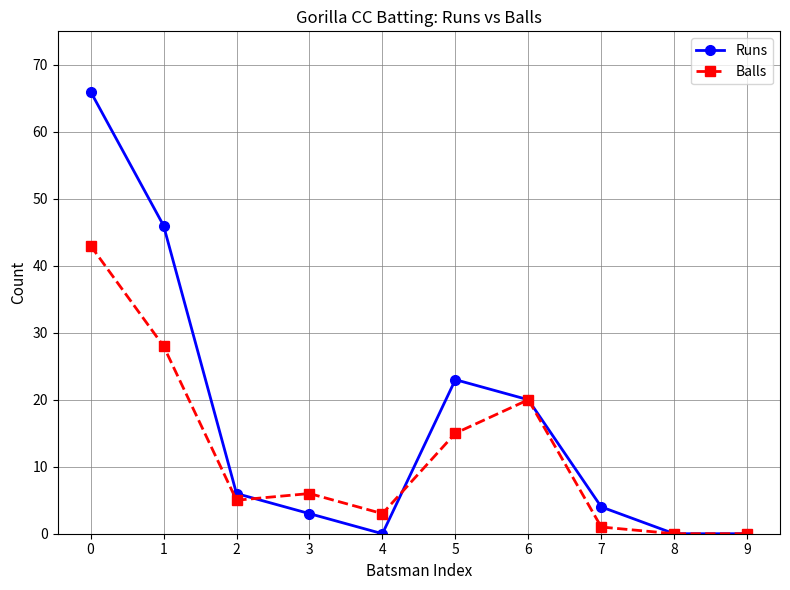

List the series in order of their peak value, highest first.

Runs, Balls